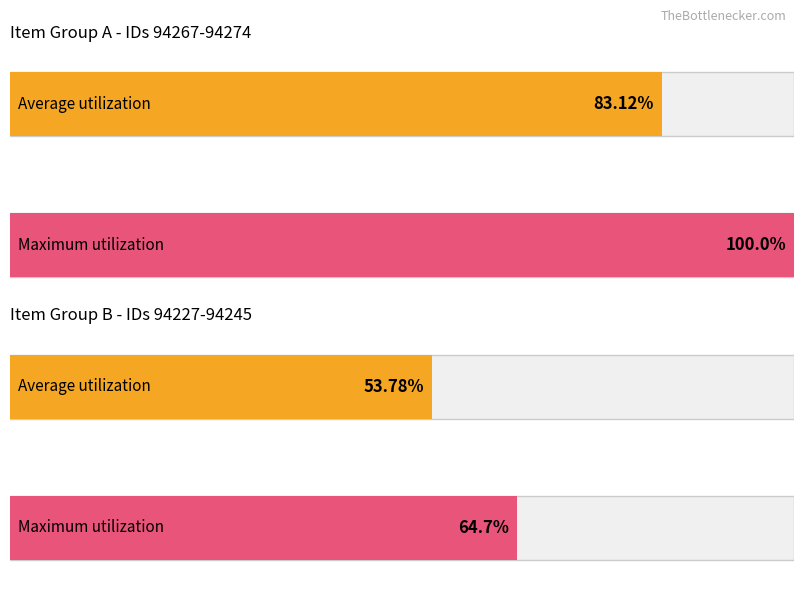

At which label does the data first exceed 94244?

94274